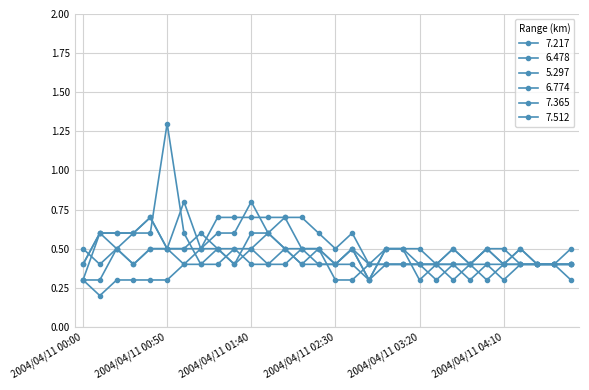

What is the label of the 17th point from the right?

2004/04/11 02:10